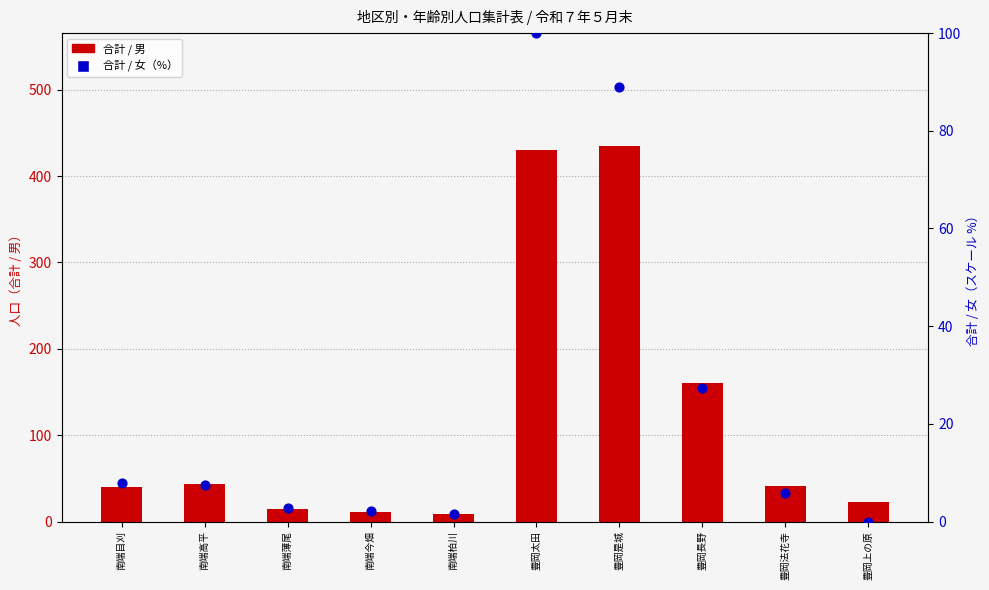

What are all the series names shown in the legend?

合計 / 男, 合計 / 女（%）